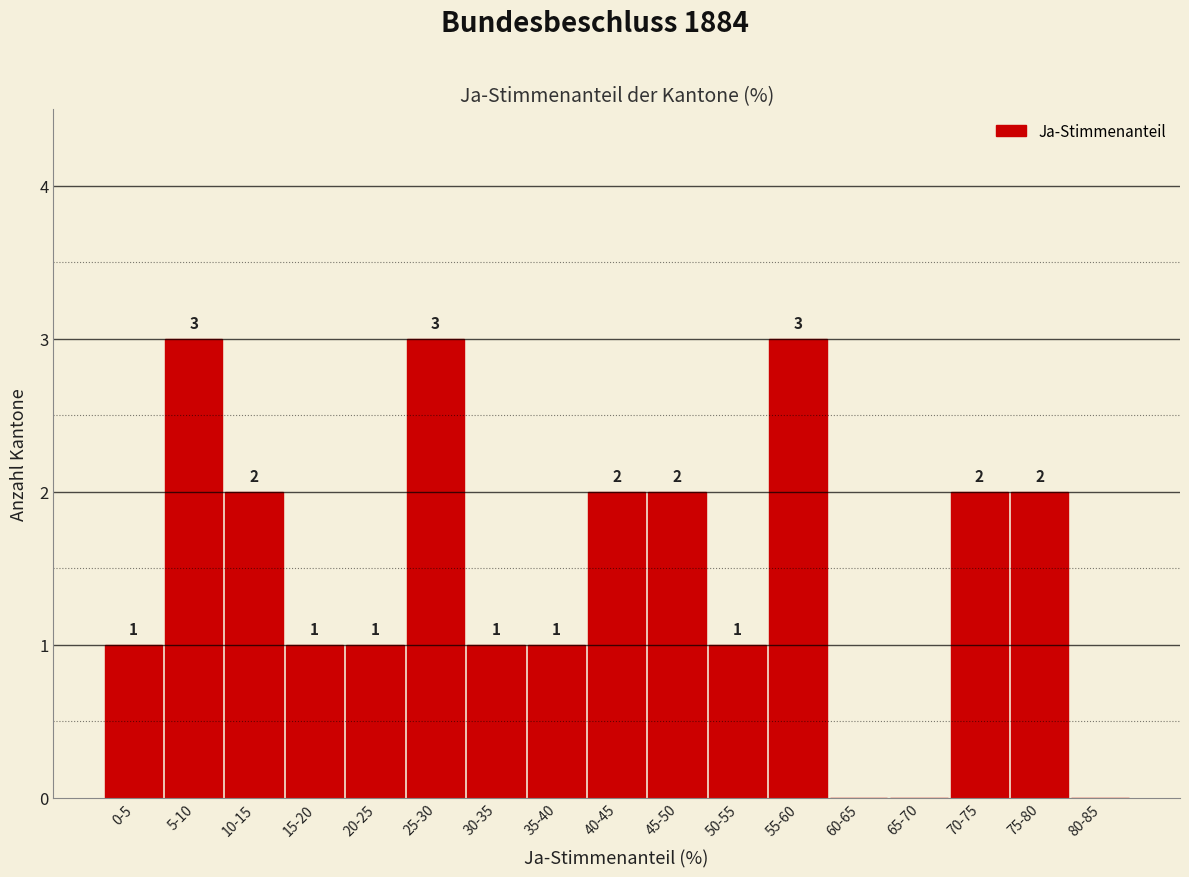

Reading right to left, list all the values displayed in this chart.

80-85=0	75-80=2	70-75=2	65-70=0	60-65=0	55-60=3	50-55=1	45-50=2	40-45=2	35-40=1	30-35=1	25-30=3	20-25=1	15-20=1	10-15=2	5-10=3	0-5=1